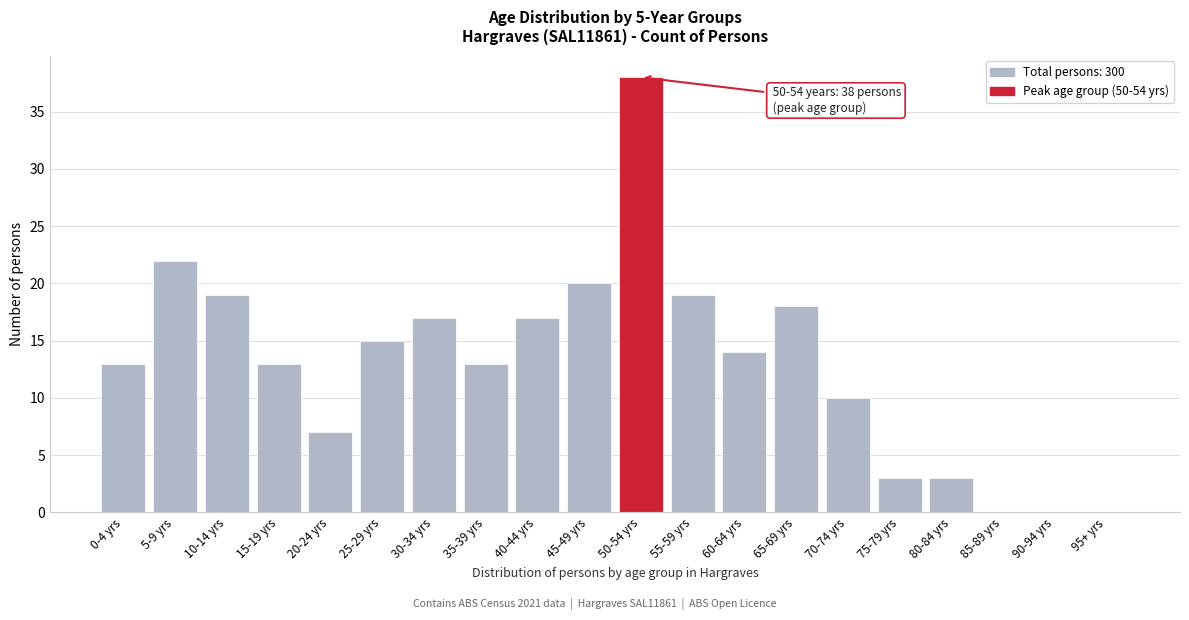

Reading right to left, transcribe all the data shown in this chart.

95+ yrs=0	90-94 yrs=0	85-89 yrs=0	80-84 yrs=3	75-79 yrs=3	70-74 yrs=10	65-69 yrs=18	60-64 yrs=14	55-59 yrs=19	50-54 yrs=38	45-49 yrs=20	40-44 yrs=17	35-39 yrs=13	30-34 yrs=17	25-29 yrs=15	20-24 yrs=7	15-19 yrs=13	10-14 yrs=19	5-9 yrs=22	0-4 yrs=13